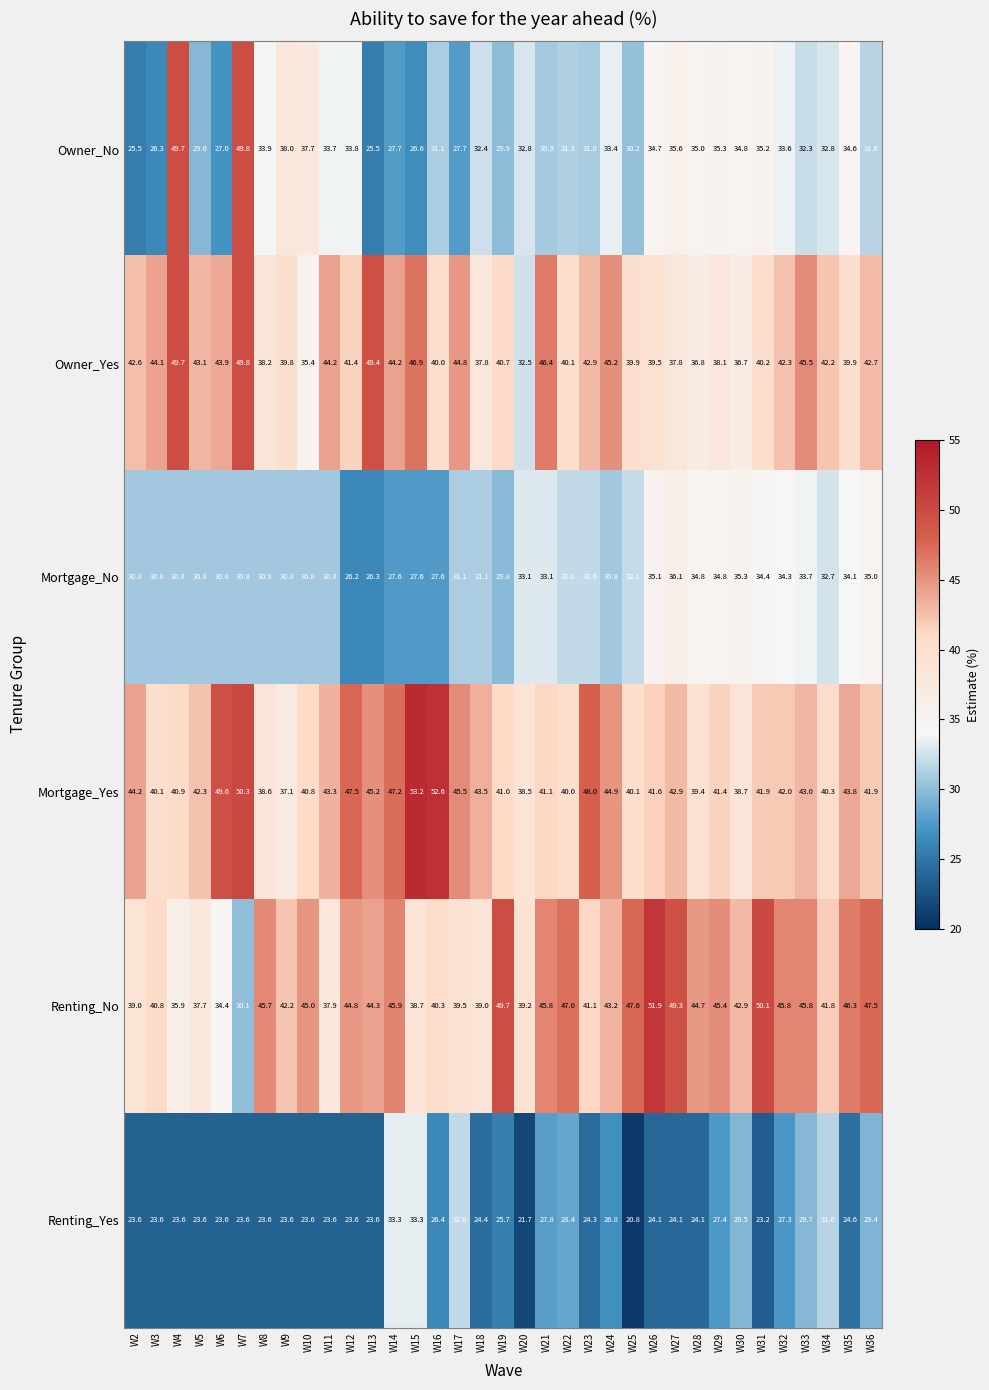

What is the smallest value displayed?

20.8